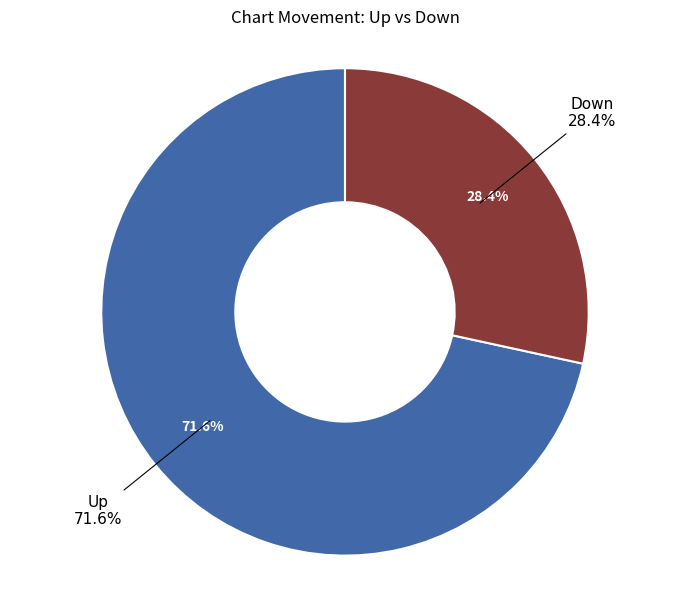

What is the ratio of the value at Up to the value at Down?

2.5